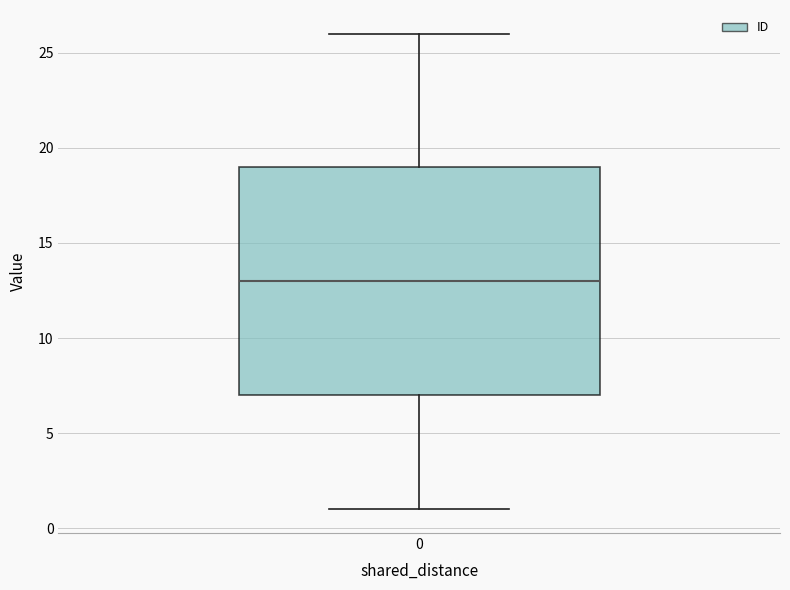

Where does the median line of the box at x = 0 sit on the y-axis? The values are not printed on the chart, so give them approximately, as read against the axis.

13